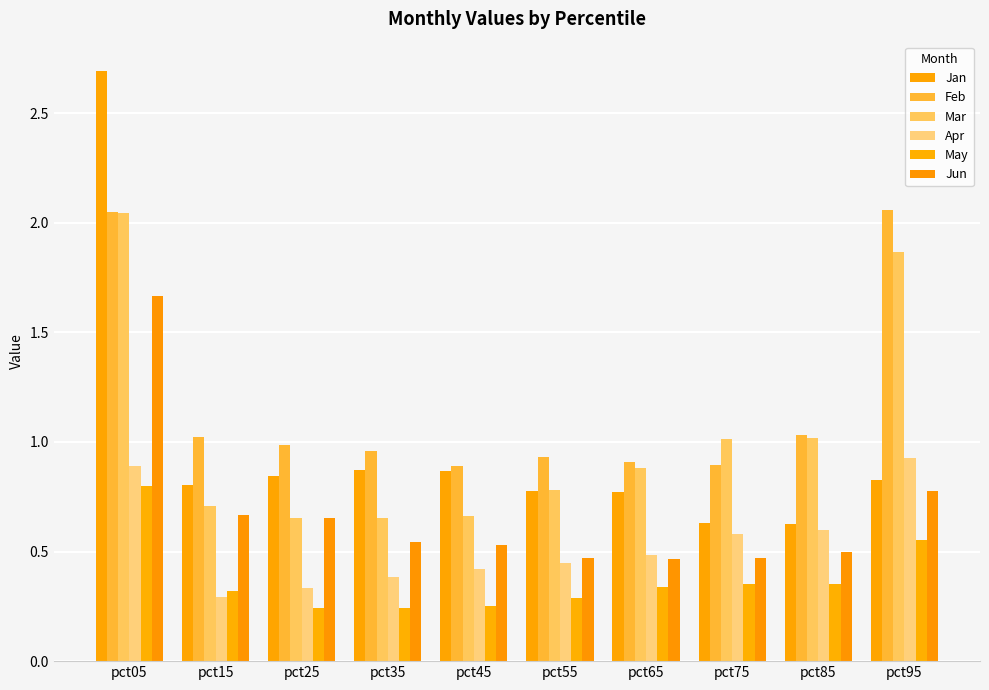

What is the maximum value shown in the chart?

2.7